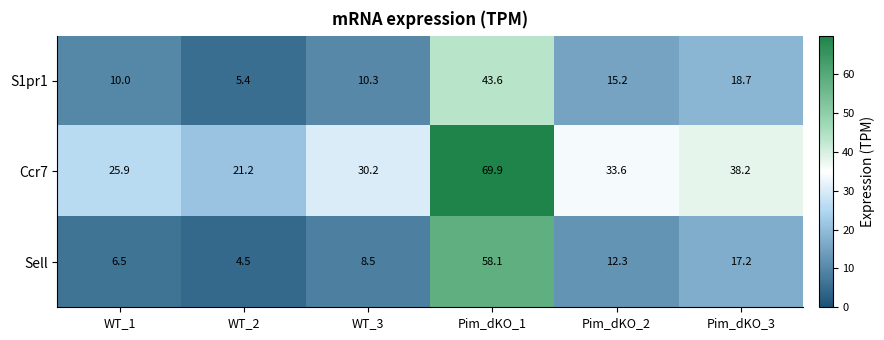

Is it true that Sell equals 4.5 at WT_2?

True